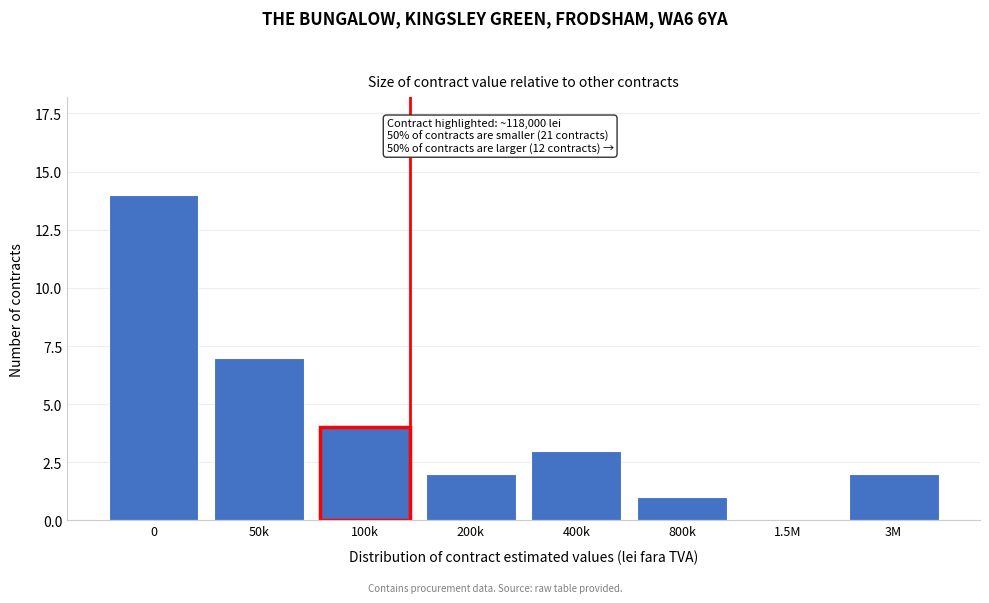

Reading left to right, what are all the values shown in this chart?

0=14	50k=7	100k=4	200k=2	400k=3	800k=1	1.5M=0	3M=2